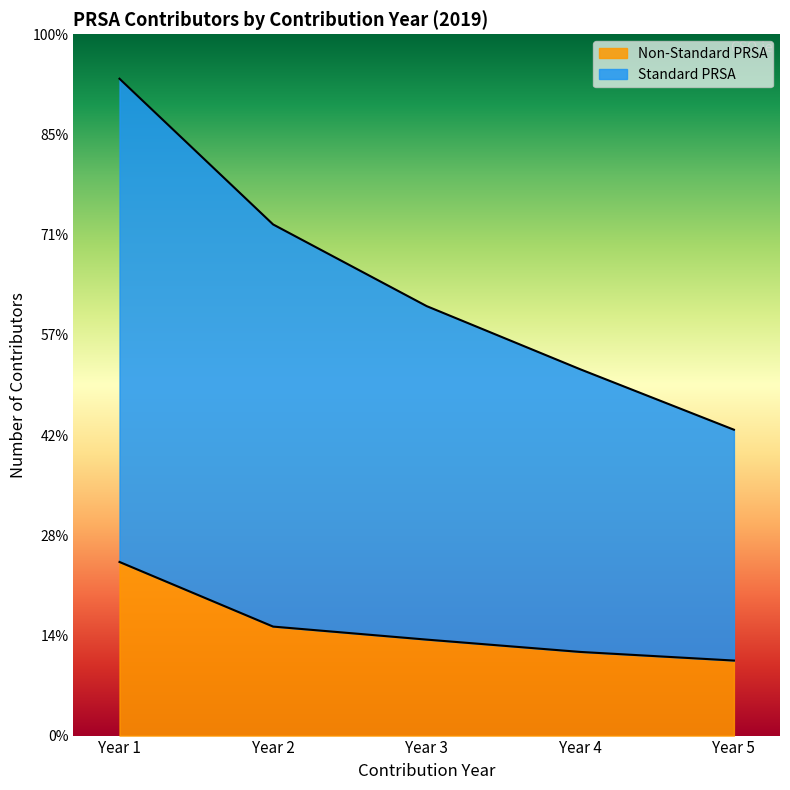

Read the Standard PRSA value at Year 4, to the nearest 50.

7300